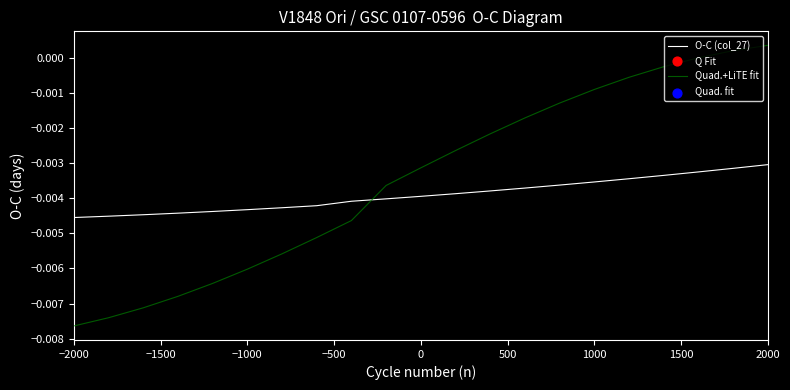

Which series has the widest spread of values?

Quad.+LiTE fit